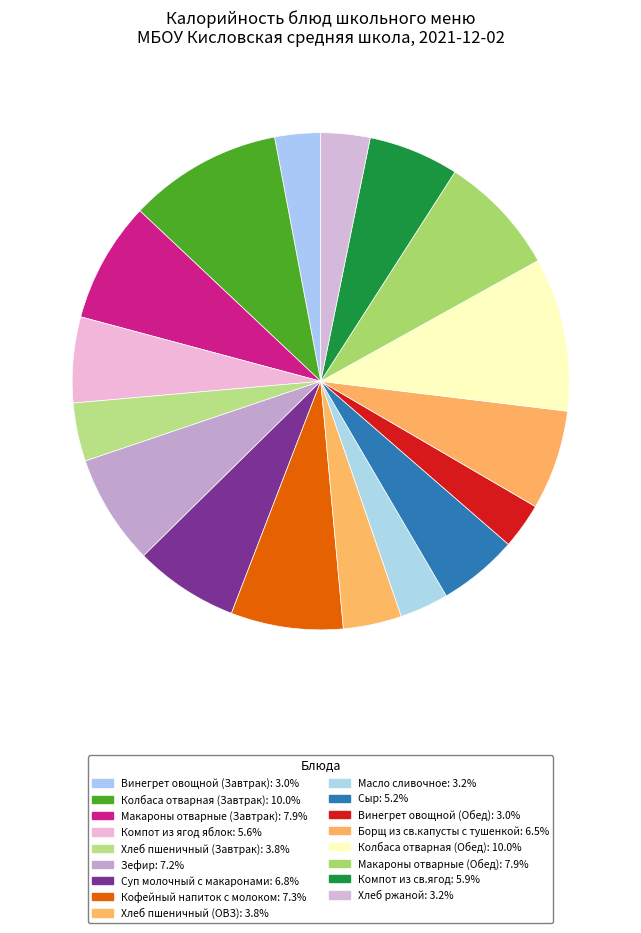

Count the number of slices in the pie.

17